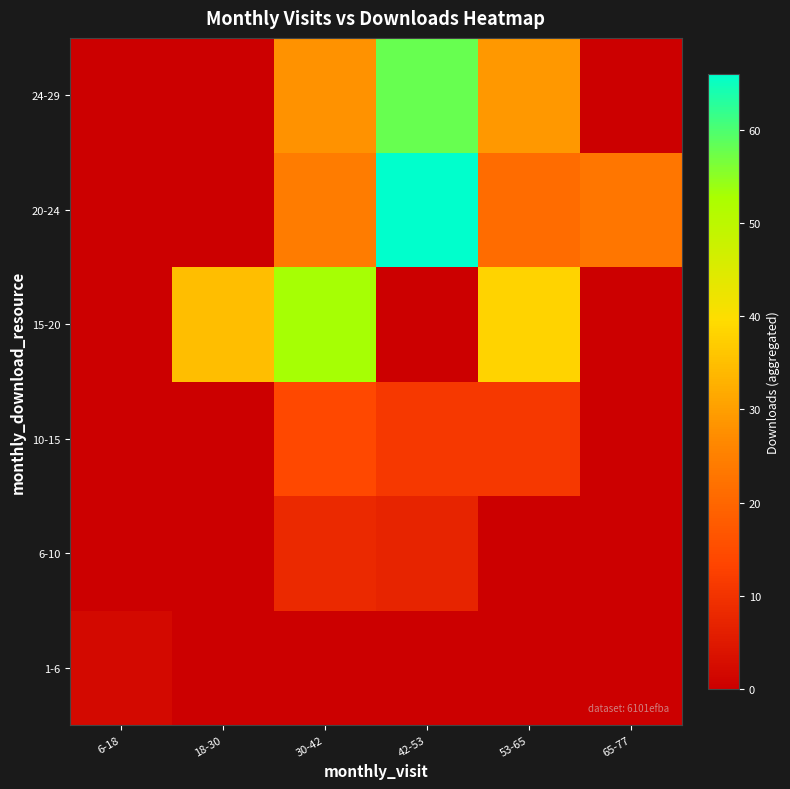

At which category is the sum across all series the highest?

42-53